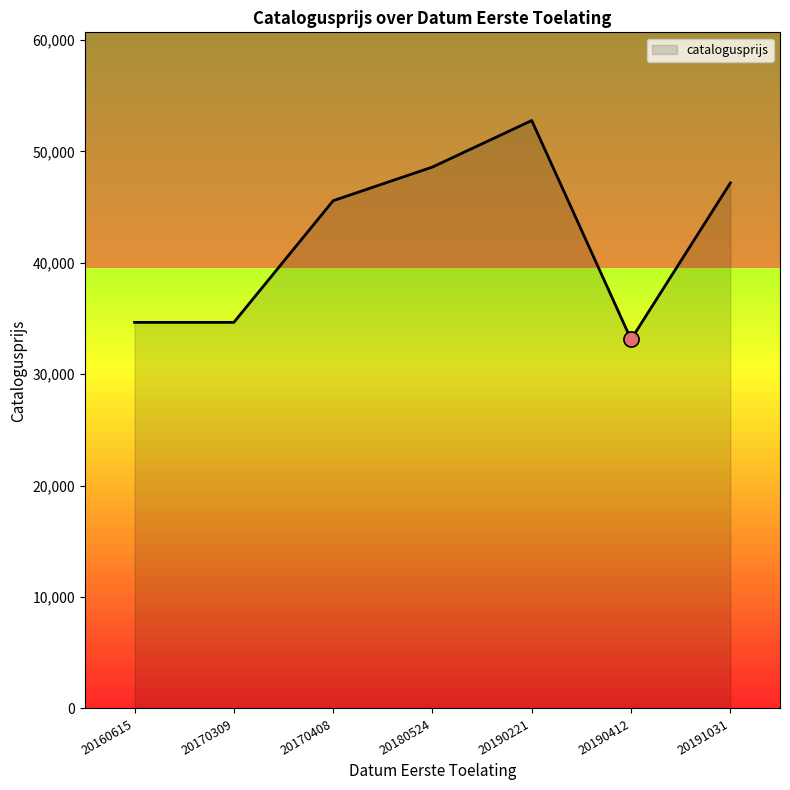

Which has a higher value, 20170408 or 20170309?

20170408